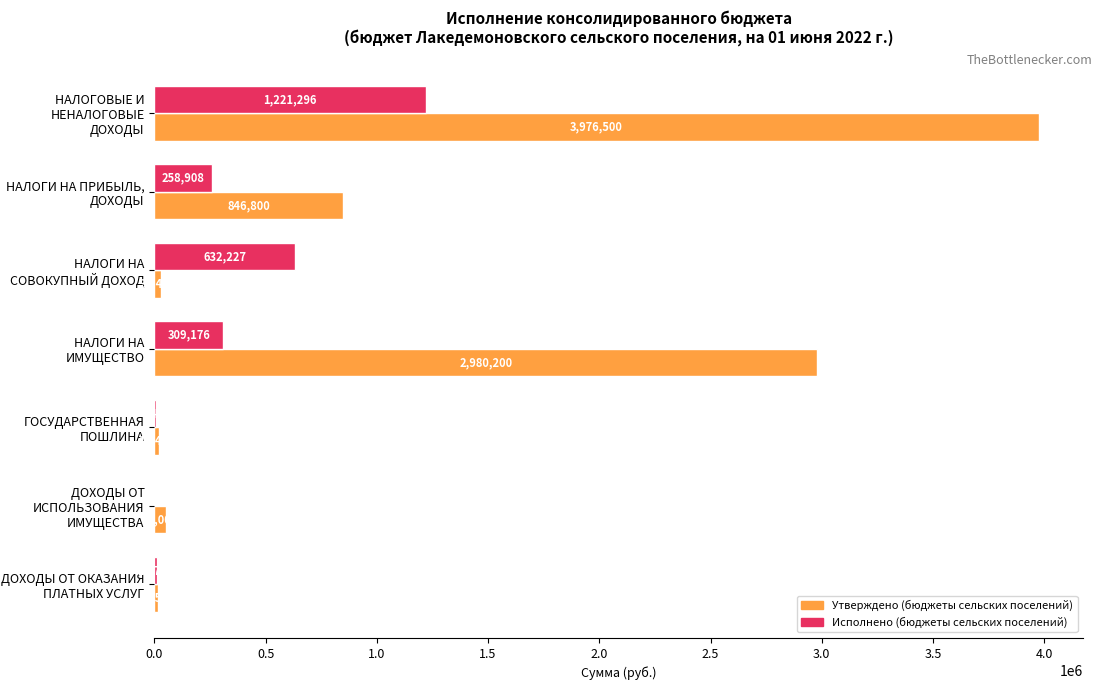

How many distinct data groups are displayed?

2